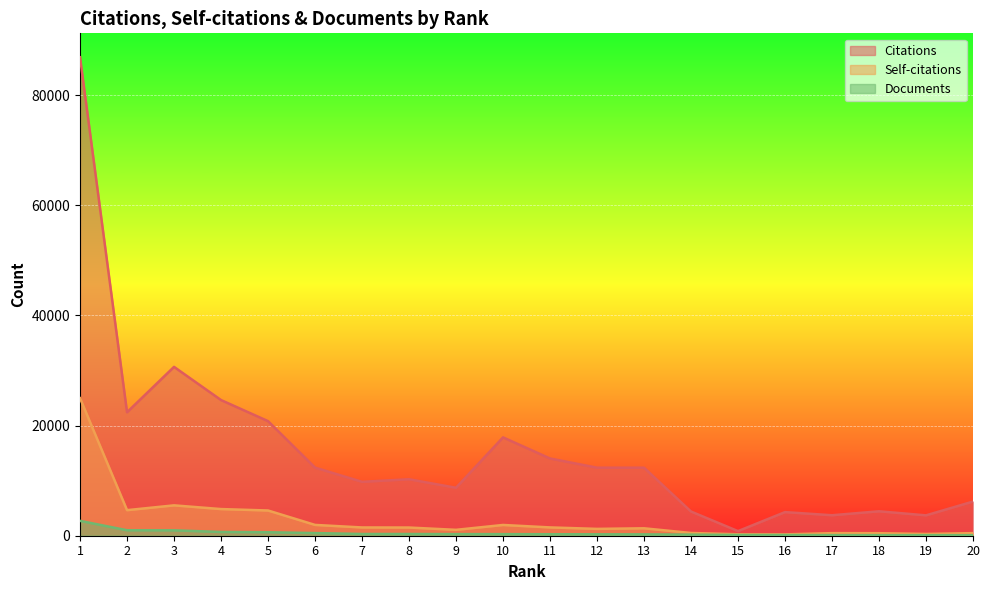

What is the sum of all Self-citations values?

59343